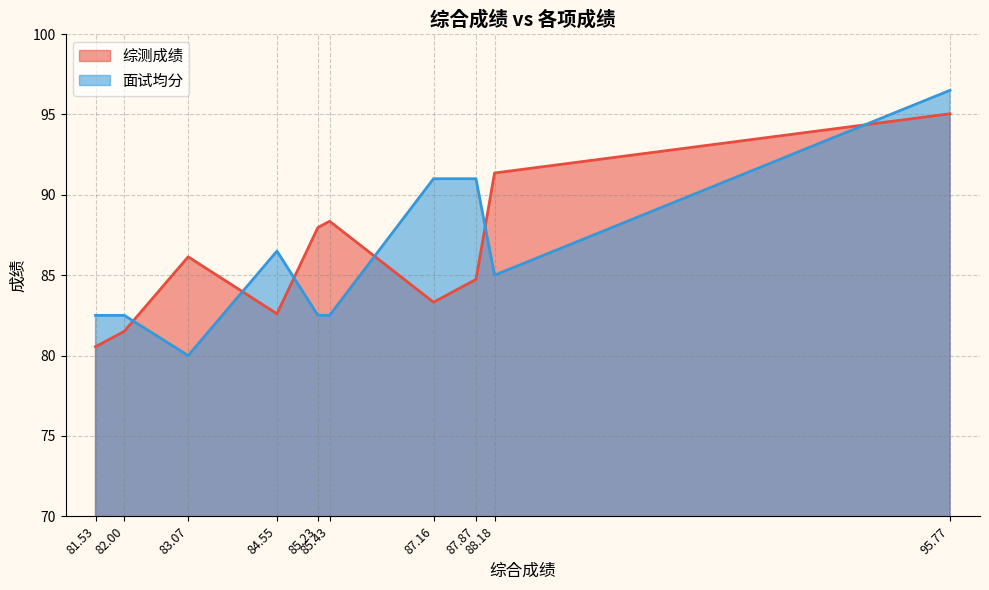

How many values in the 综测成绩 series exceed 86?

5